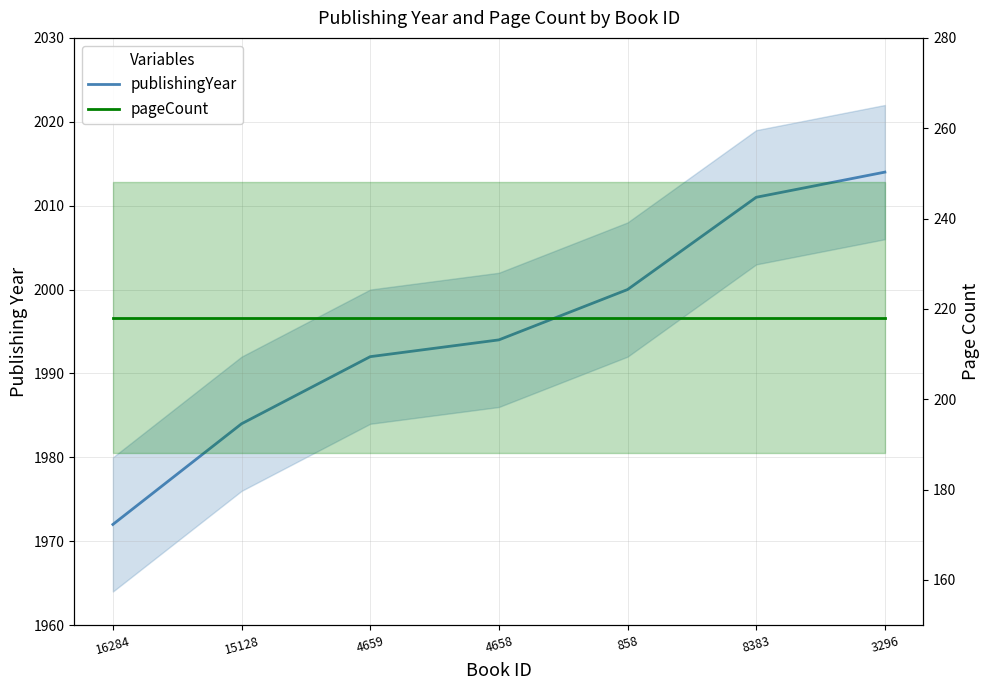

Which has a higher value, 16284 or 4659?

4659